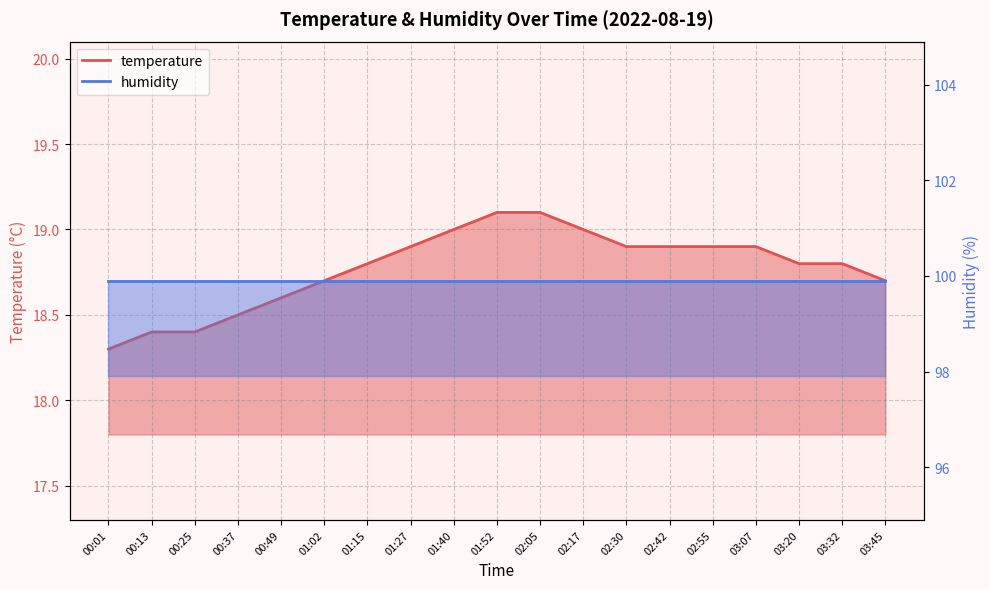

Reading left to right, extract all data points from this chart.

18.3	18.4	18.4	18.5	18.6	18.7	18.8	18.9	19.0	19.1	19.1	19.0	18.9	18.9	18.9	18.9	18.8	18.8	18.7